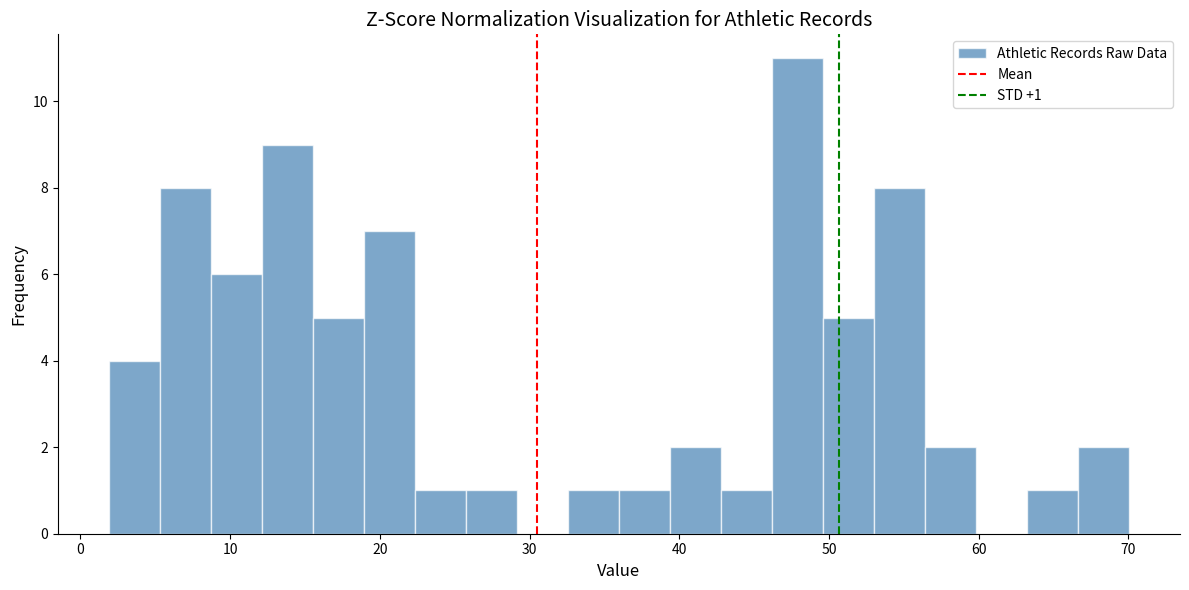

Read against the x-axis, roughly where is the centre of the tallest bar?

48